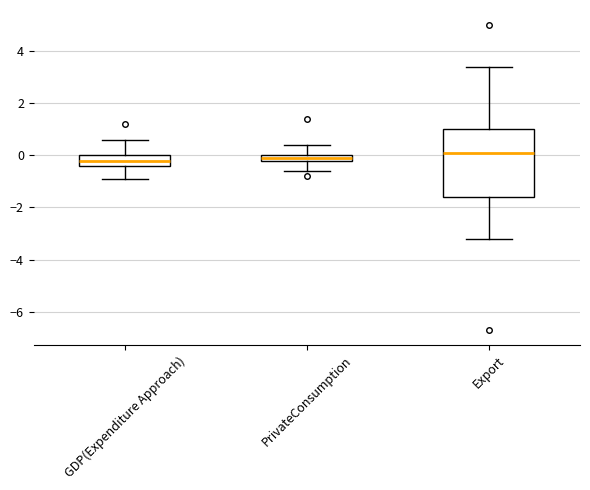

Where is the upper edge of the box for Export on the y-axis? The values are not printed on the chart, so give them approximately, as read against the axis.

1.0